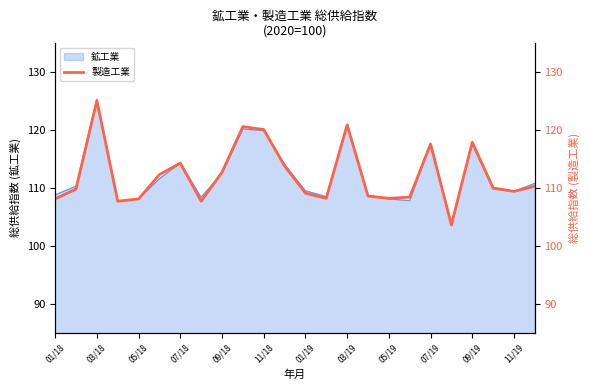

What is the minimum value shown in the chart?

103.6